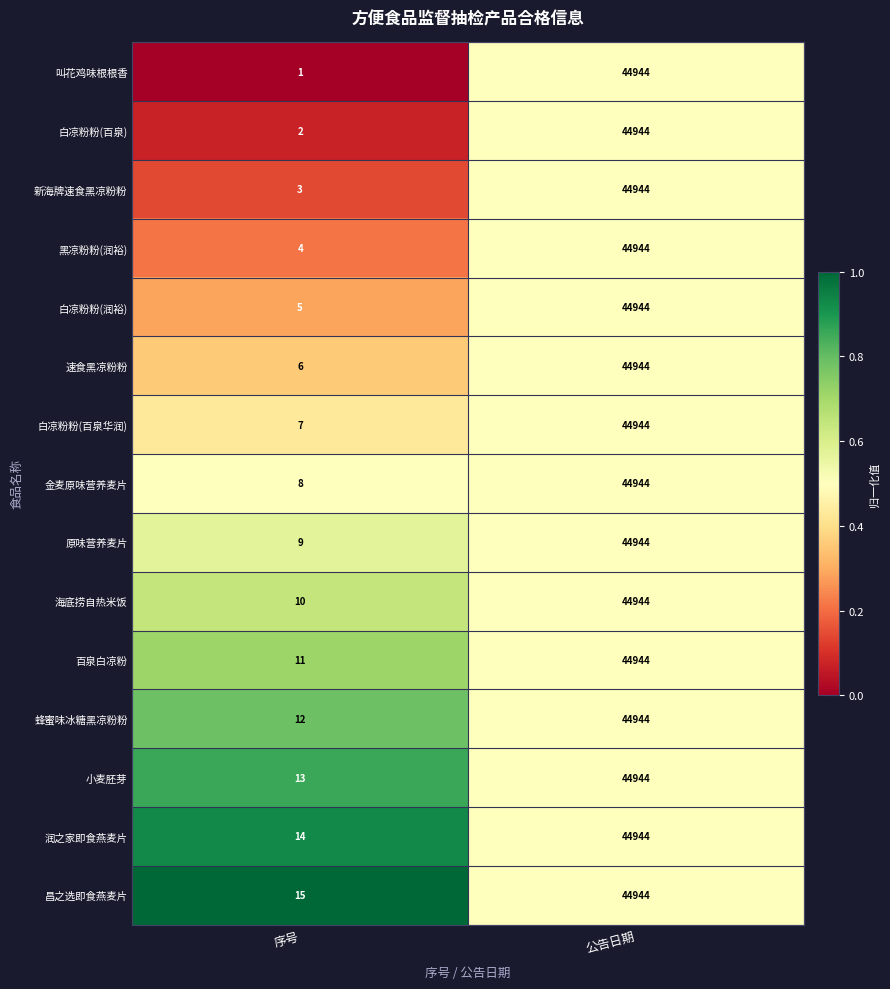

Reading right to left, transcribe all the data shown in this chart.

叫花鸡味根根香: 公告日期=44944	序号=1
白凉粉粉(百泉): 公告日期=44944	序号=2
新海牌速食黑凉粉粉: 公告日期=44944	序号=3
黑凉粉粉(润裕): 公告日期=44944	序号=4
白凉粉粉(润裕): 公告日期=44944	序号=5
速食黑凉粉粉: 公告日期=44944	序号=6
白凉粉粉(百泉华润): 公告日期=44944	序号=7
金麦原味营养麦片: 公告日期=44944	序号=8
原味营养麦片: 公告日期=44944	序号=9
海底捞自热米饭: 公告日期=44944	序号=10
百泉白凉粉: 公告日期=44944	序号=11
蜂蜜味冰糖黑凉粉粉: 公告日期=44944	序号=12
小麦胚芽: 公告日期=44944	序号=13
润之家即食燕麦片: 公告日期=44944	序号=14
昌之选即食燕麦片: 公告日期=44944	序号=15